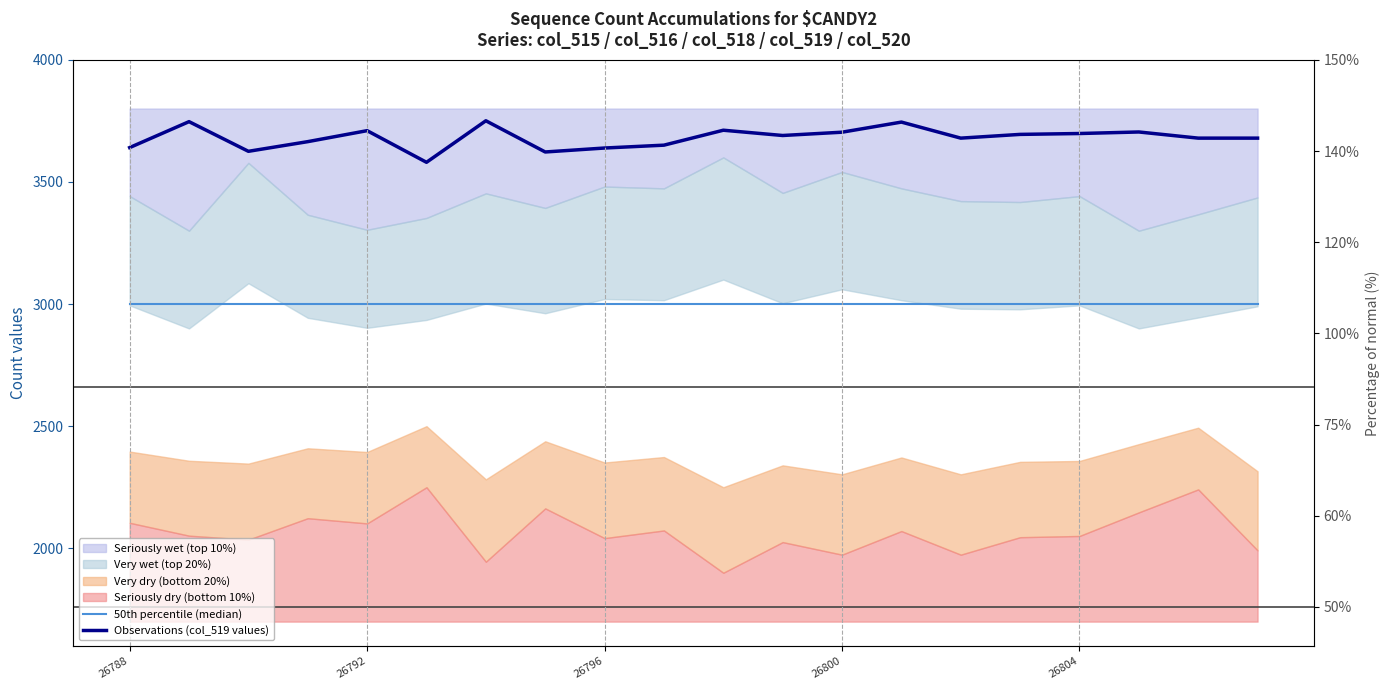

The Observations (col_519 values) series shows 3711.3 at 10. True or false?

True